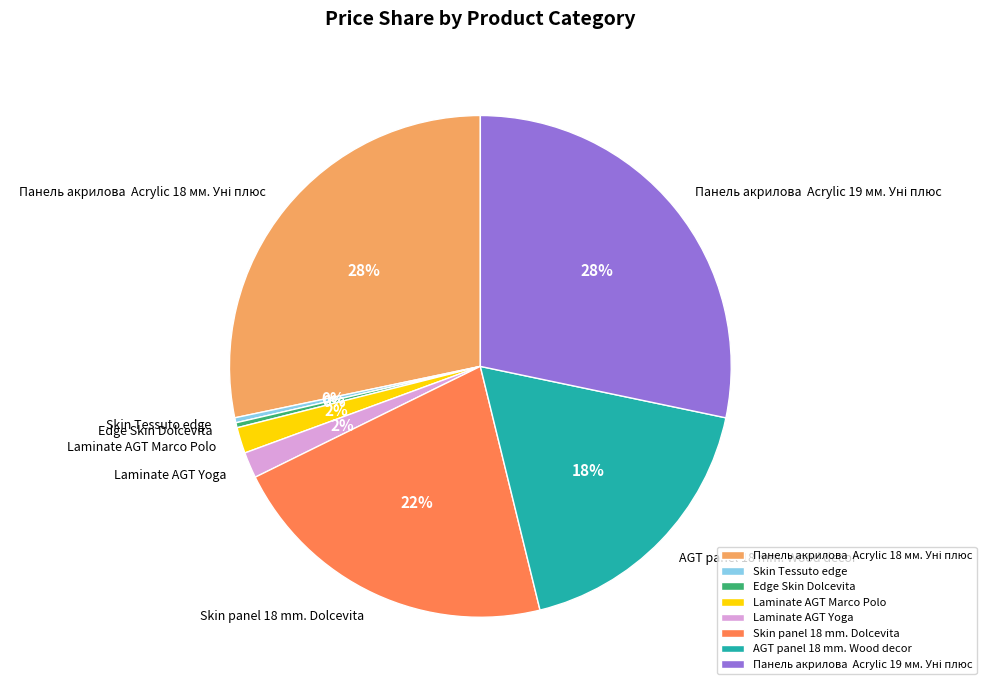

To the nearest percent, what percentage of the pie is Skin panel 18 mm. Dolcevita?

22%